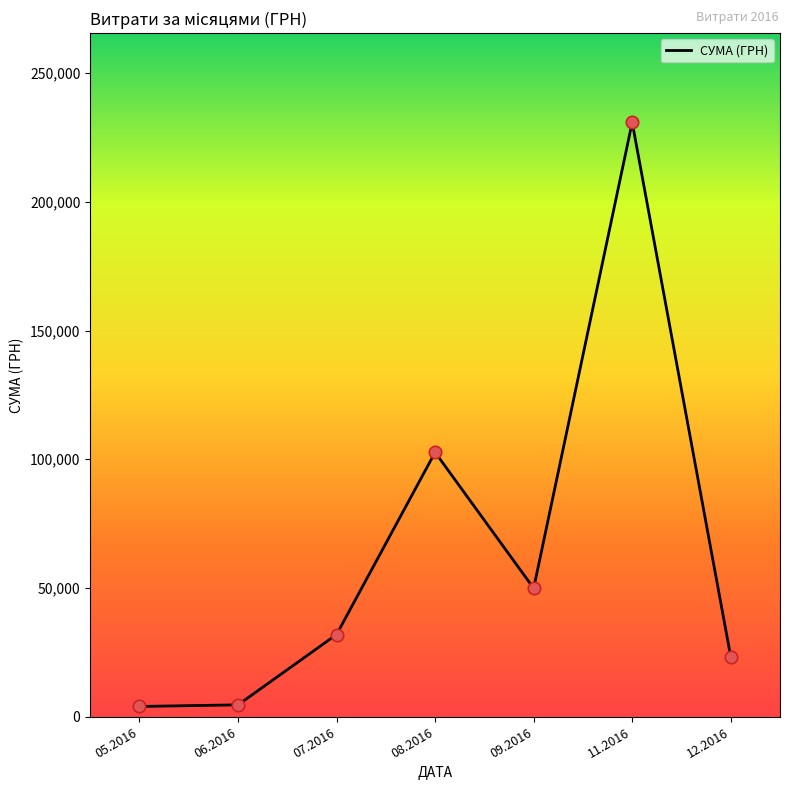

What is the change in value from 07.2016 to 08.2016?

+70750.3